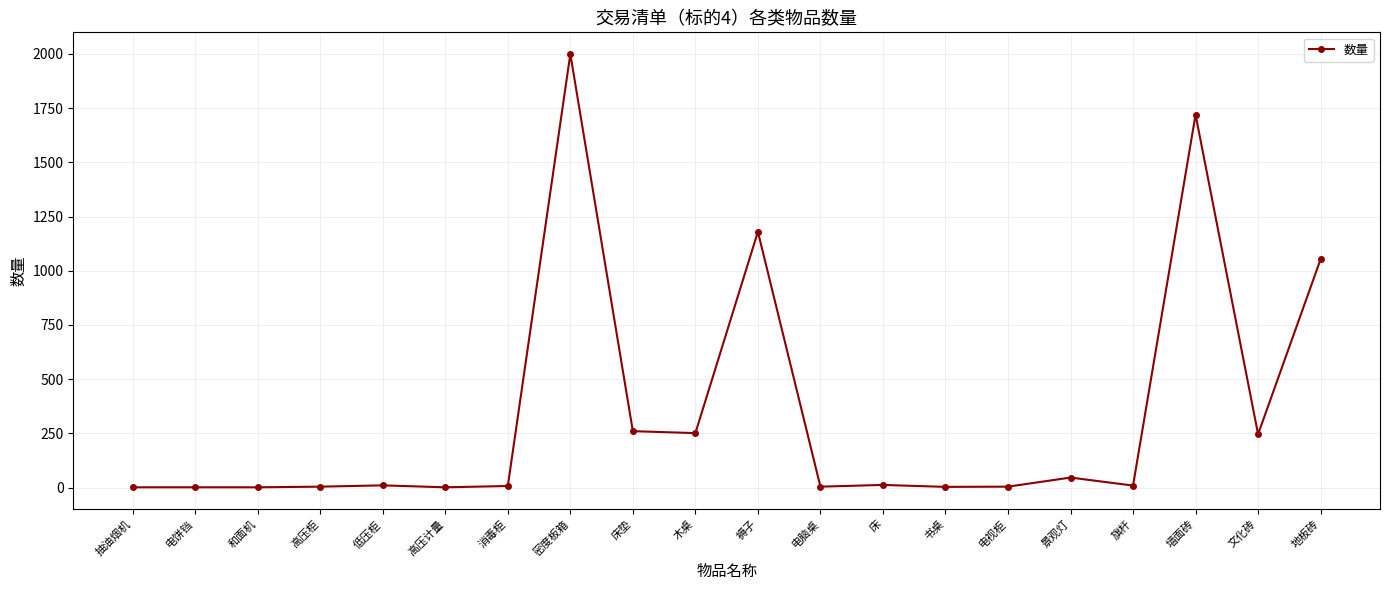

What is the smallest value displayed?

1